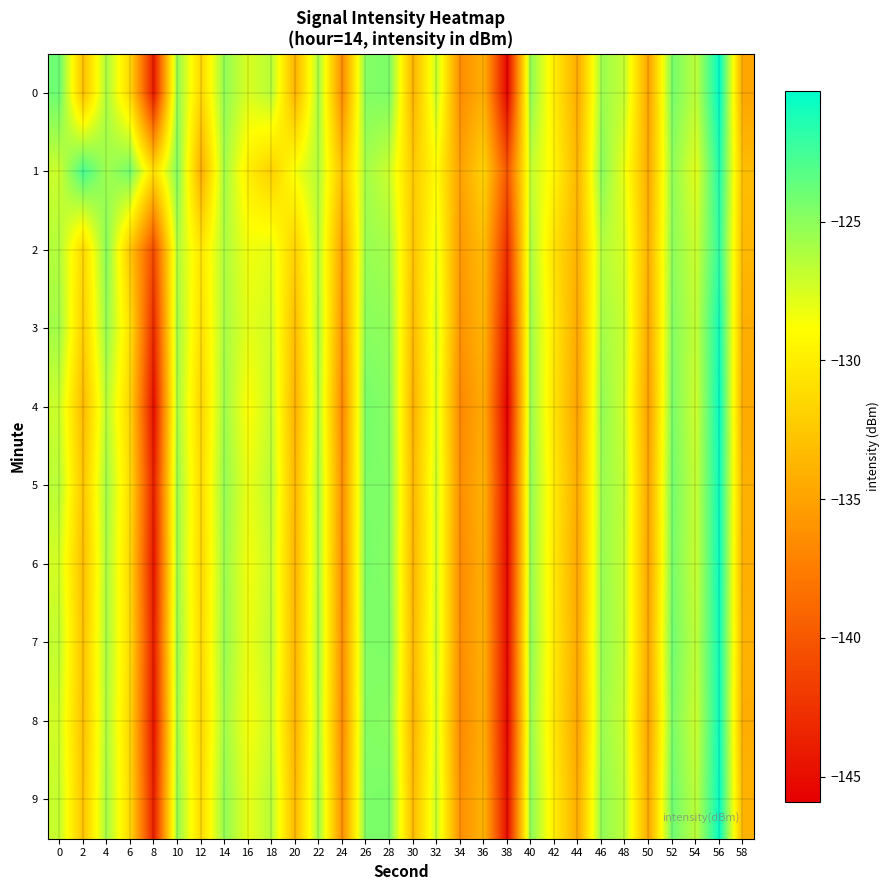

Between 20 and 30, which is larger?

20